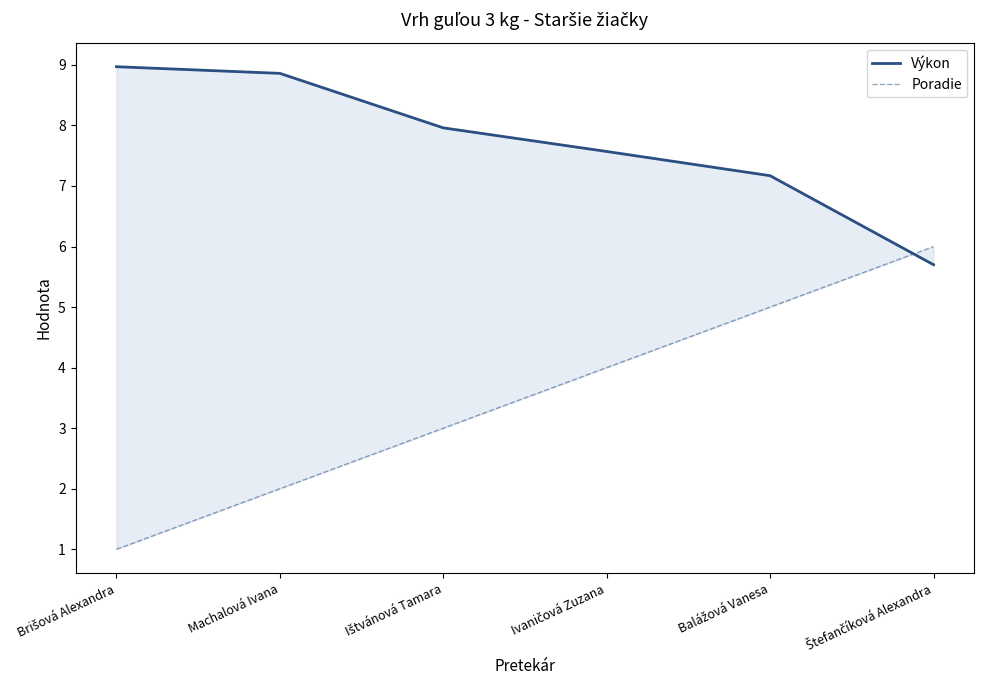

The Výkon series shows 5.4 at Machalová Ivana. True or false?

False